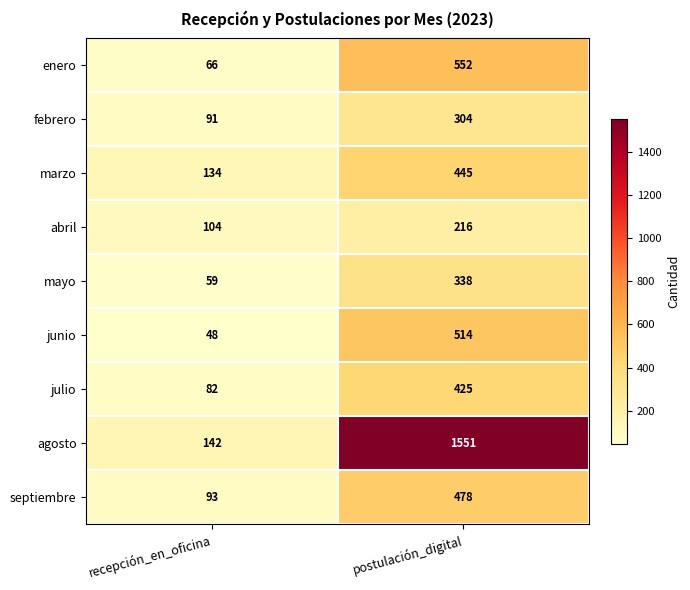

What is the total value across all series at postulación_digital?

4823